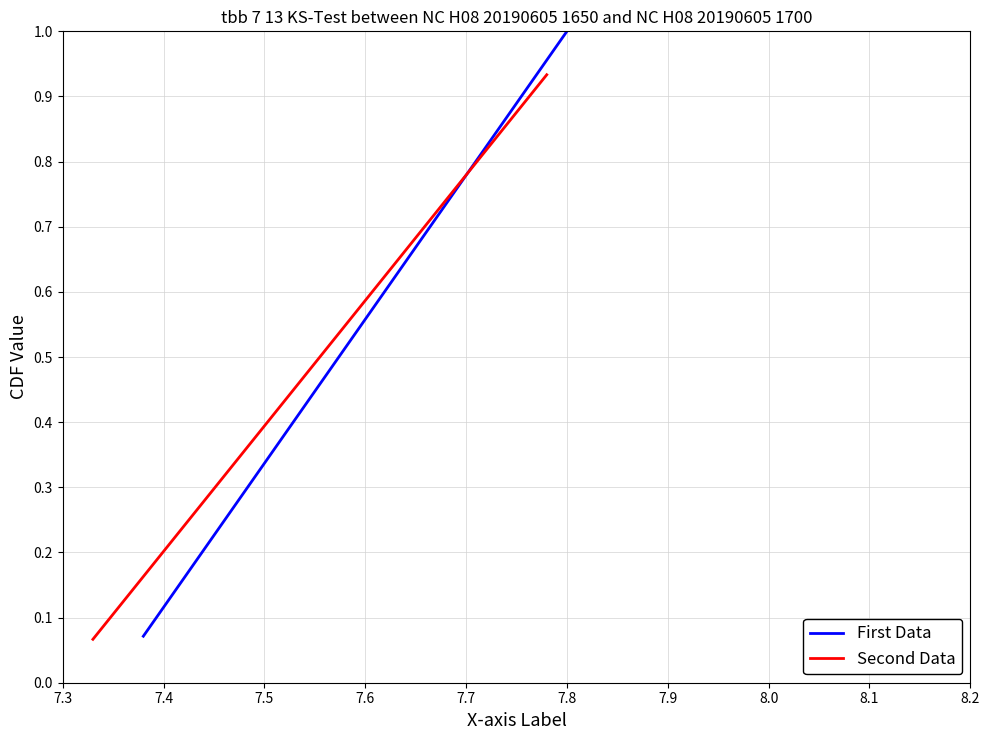

What is the sum of all First Data values?

7.5